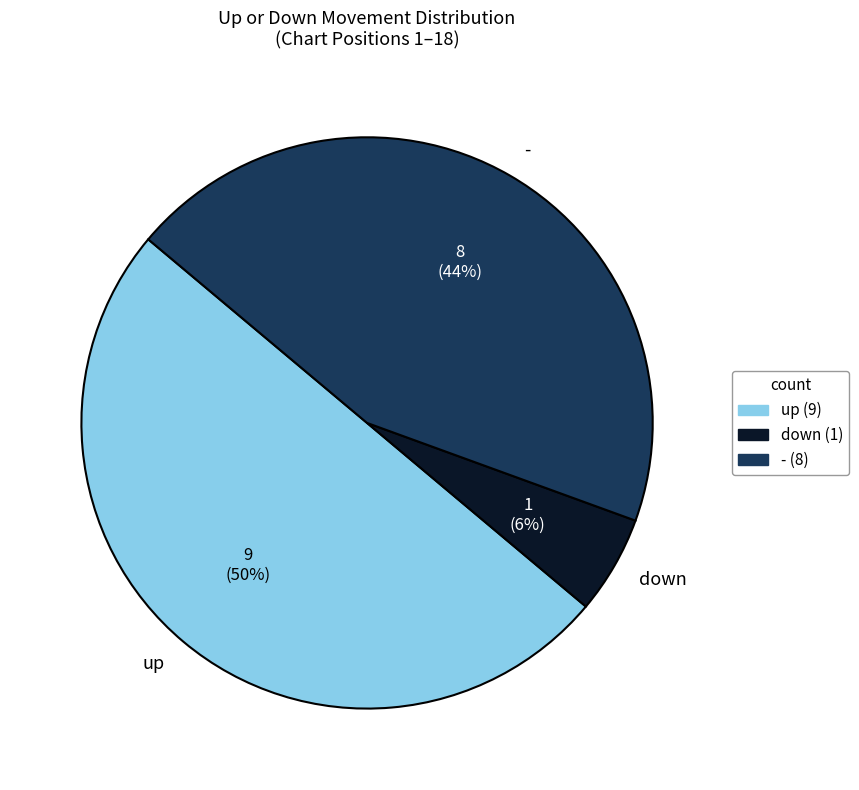

Does down account for over 50% of the chart?

No